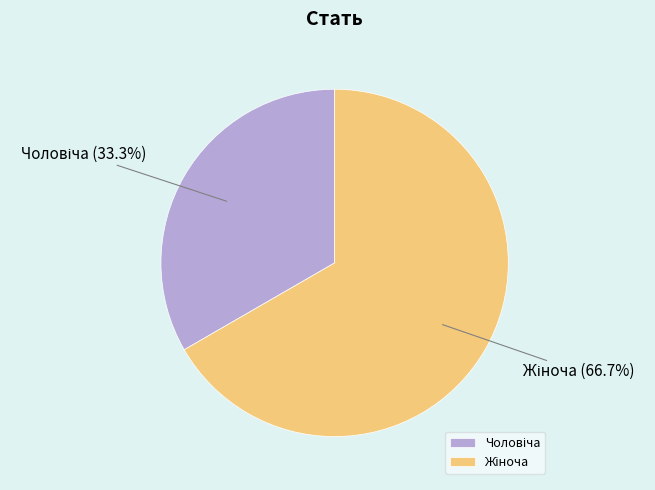

To the nearest percent, what is the average slice percentage?

50%